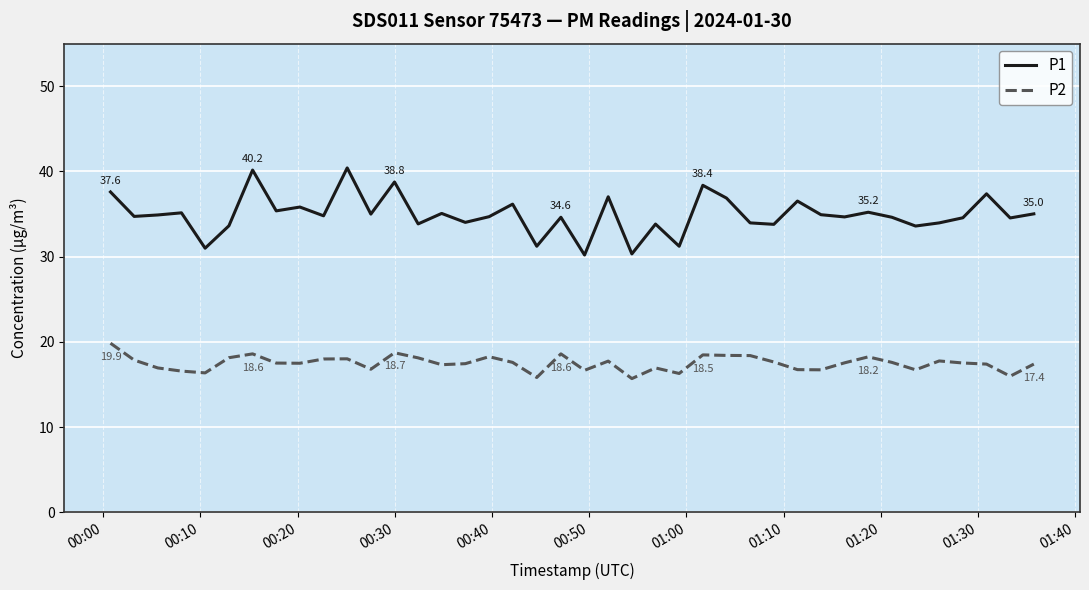

Which series has the largest total across all categories?

P1